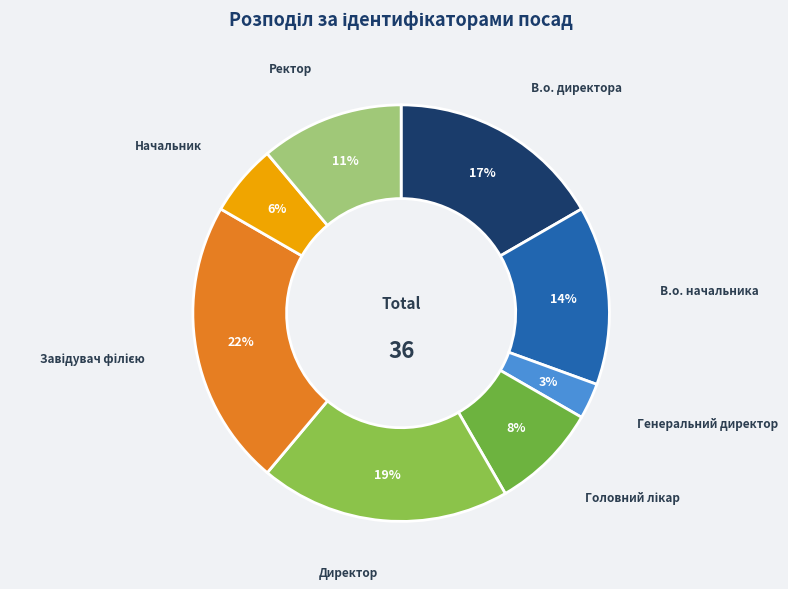

To the nearest percent, what is the difference between the largest and smallest slice percentages?

19%